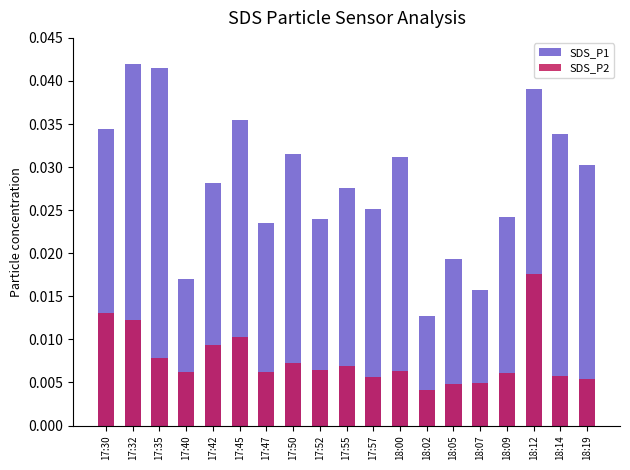

List the labels in order of SDS_P2 value, smallest first.

18:02, 18:05, 18:07, 18:19, 17:57, 18:14, 18:09, 17:40, 17:47, 18:00, 17:52, 17:55, 17:50, 17:35, 17:42, 17:45, 17:32, 17:30, 18:12